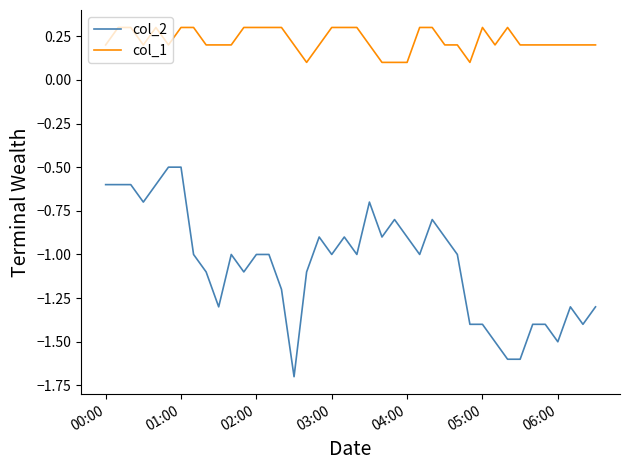

Rank the series by their average value, from highest to lowest.

col_1, col_2